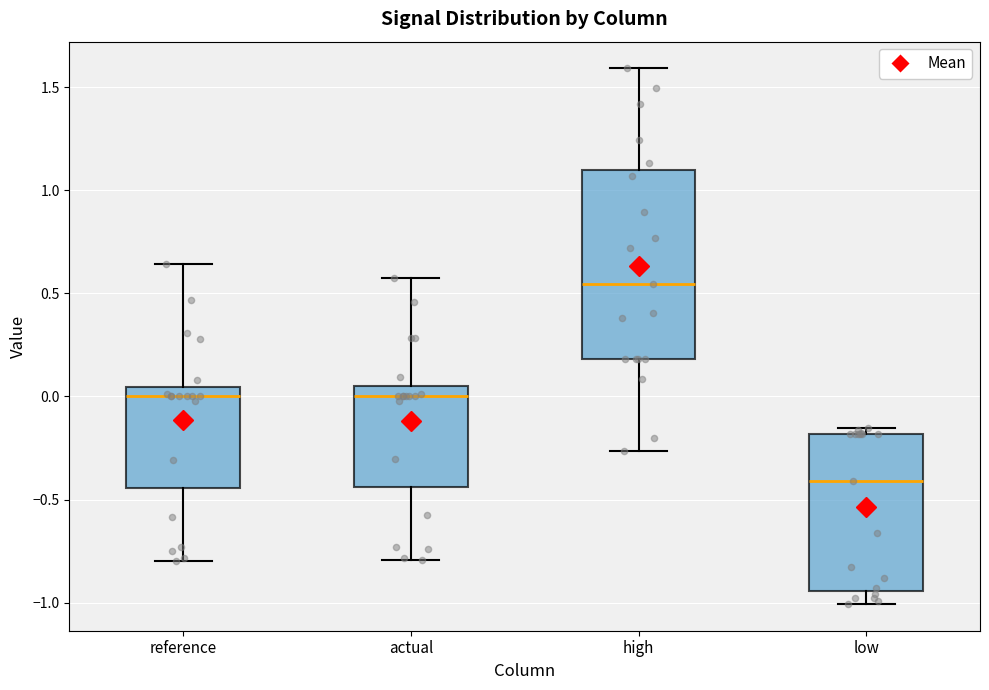

Where does the upper whisker of the box for high end on the y-axis? The values are not printed on the chart, so give them approximately, as read against the axis.

1.60